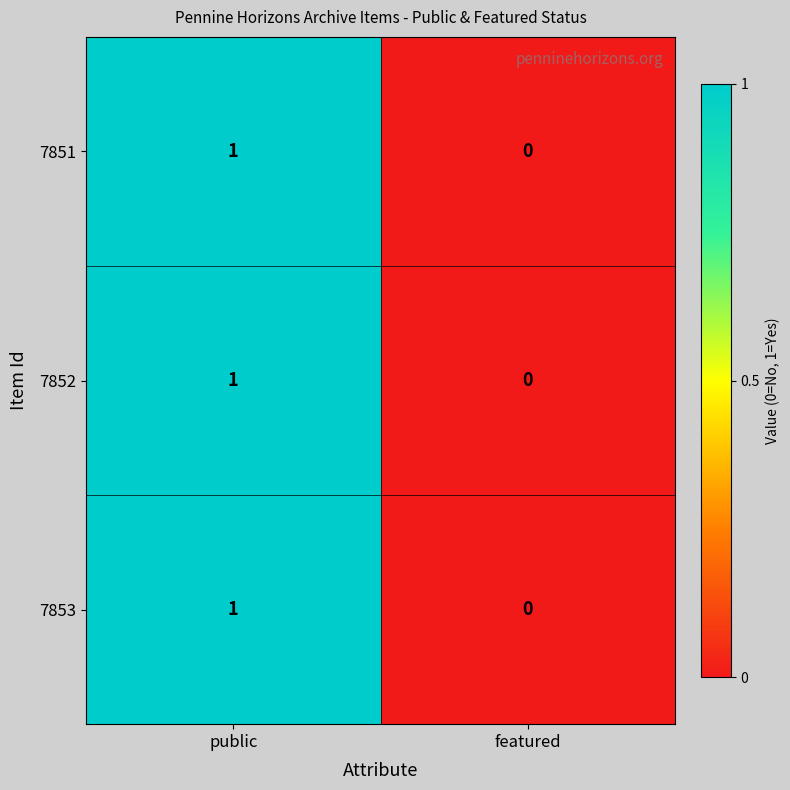

Reading left to right, transcribe all the data shown in this chart.

7851: 1	0
7852: 1	0
7853: 1	0